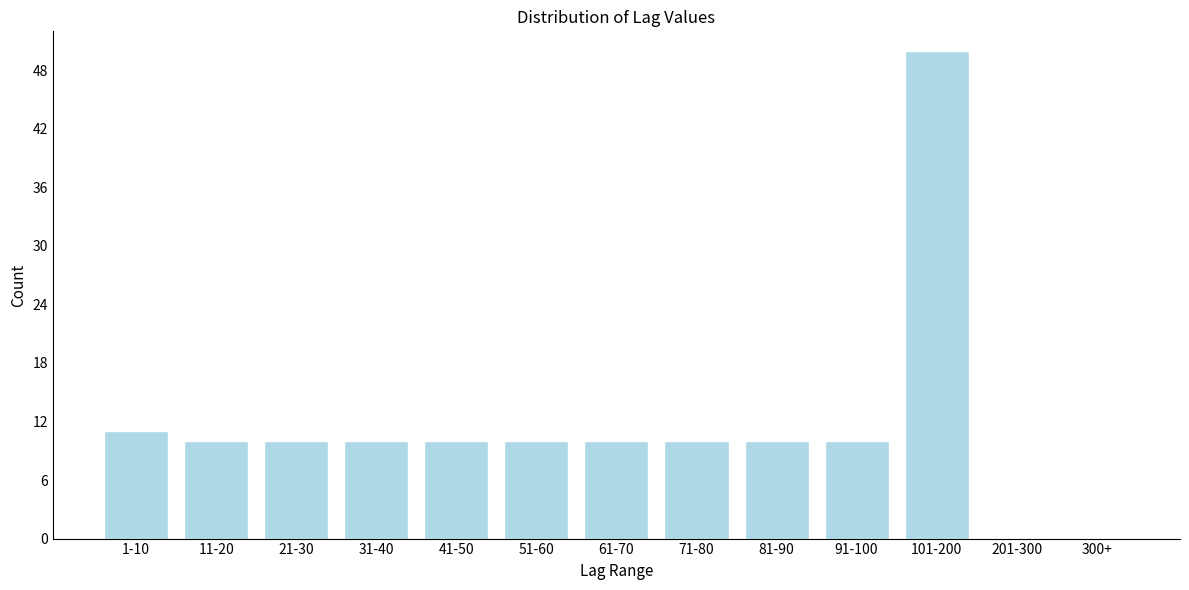

Reading right to left, what are all the values shown in this chart?

300+=0	201-300=0	101-200=50	91-100=10	81-90=10	71-80=10	61-70=10	51-60=10	41-50=10	31-40=10	21-30=10	11-20=10	1-10=11